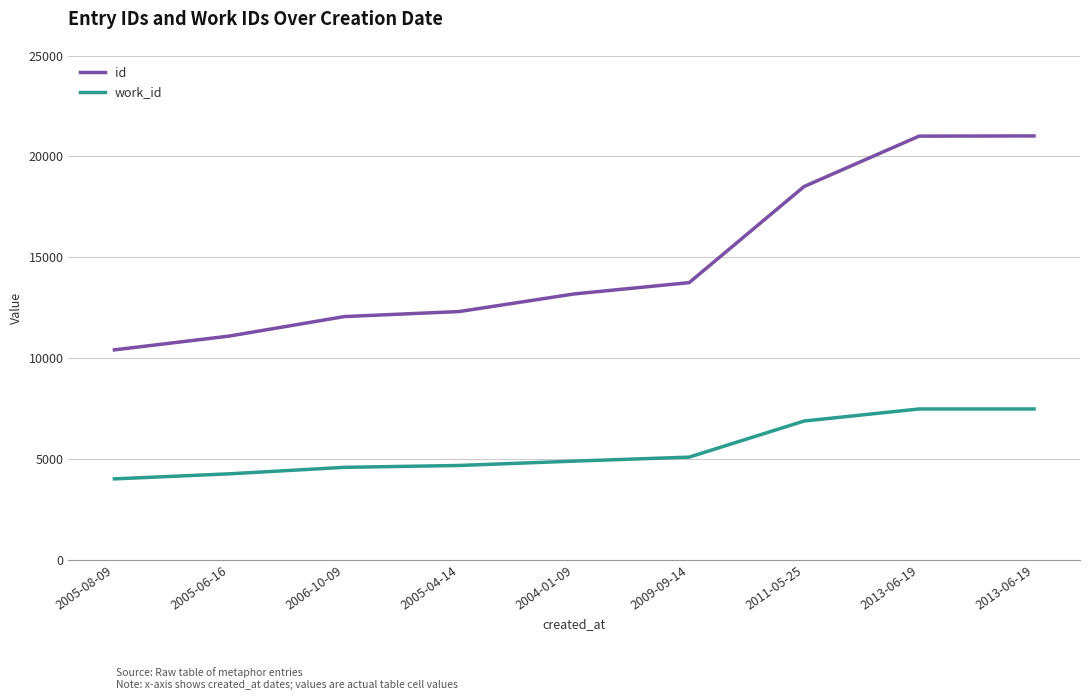

How many lines are shown in the chart?

2